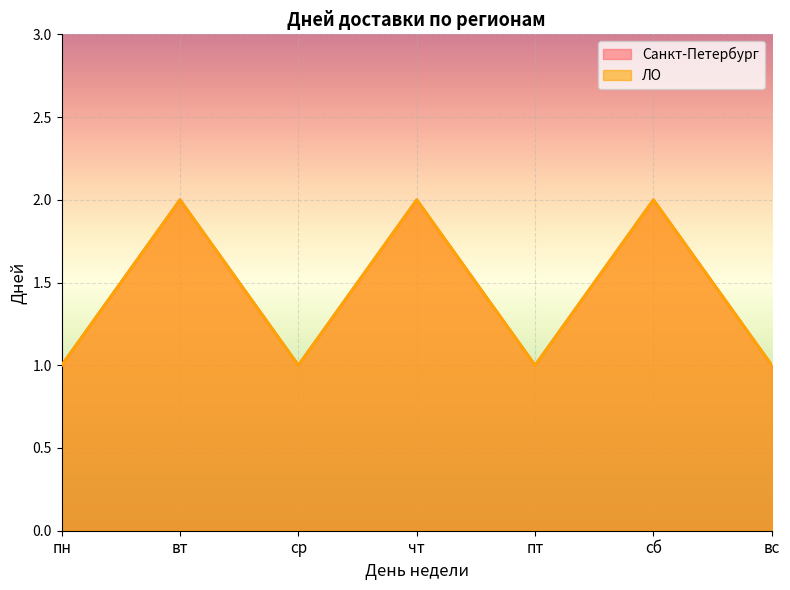

What position from the left is вс?

7